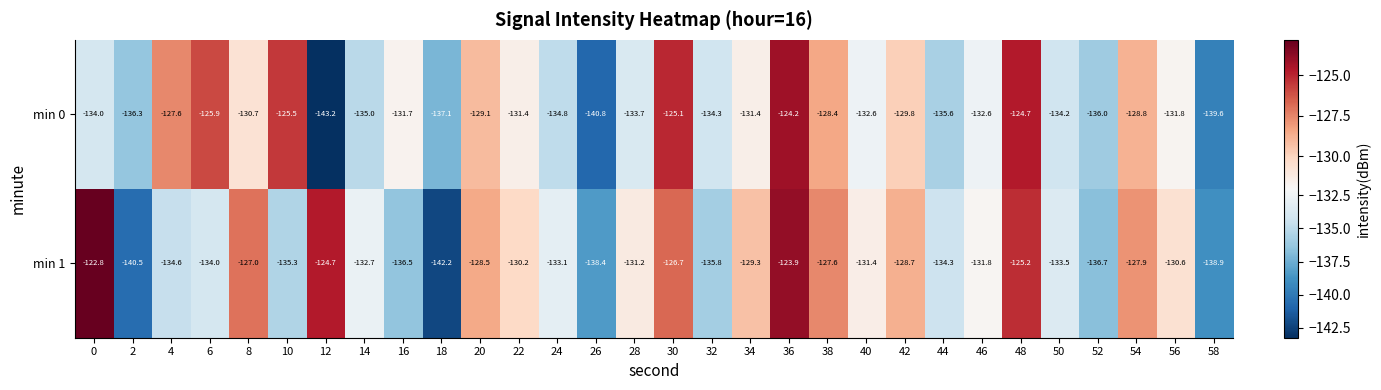

What value does the min 1 series have at 24?

-133.1